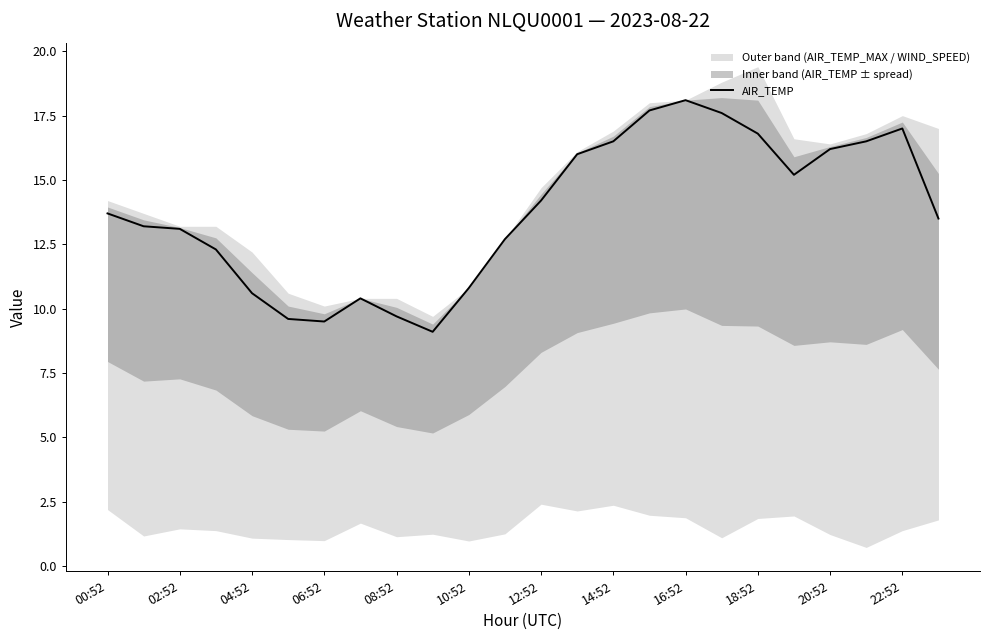

What is the value of the 19th point from the left?

16.8